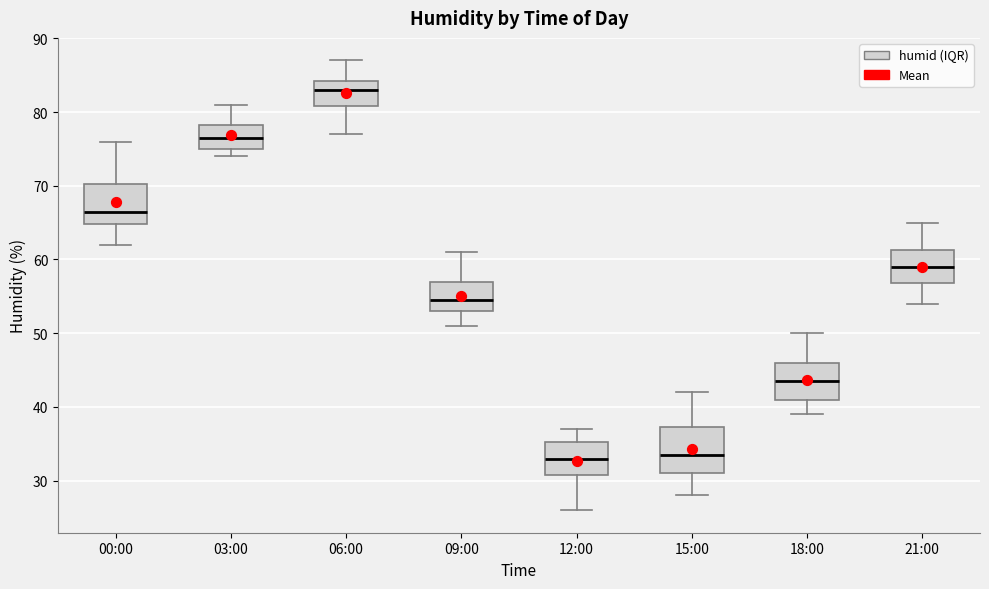

Where does the median line of the box for 21:00 sit on the y-axis? The values are not printed on the chart, so give them approximately, as read against the axis.

59